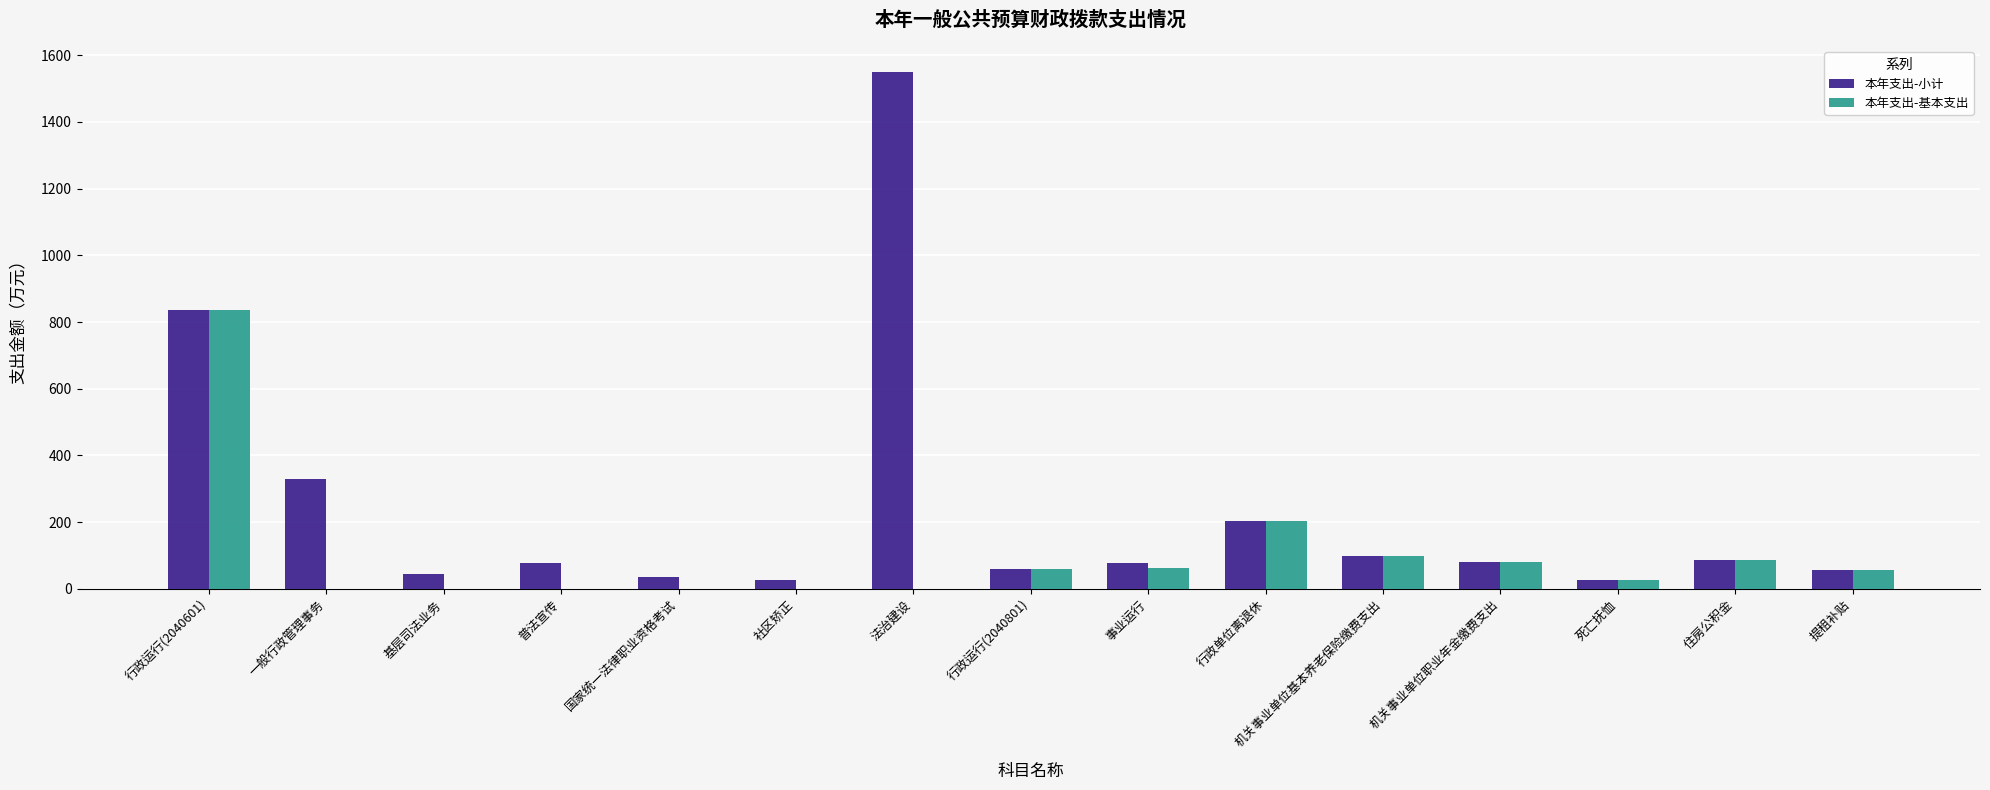

What is the sum of the 本年支出-基本支出 values at 机关事业单位职业年金缴费支出 and 事业运行?

140.9